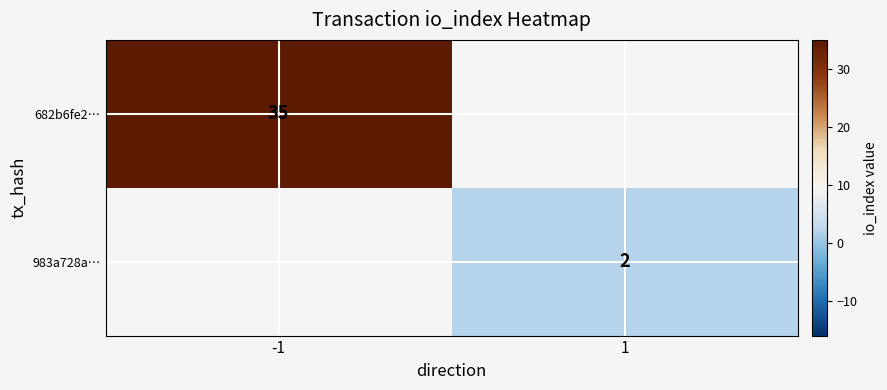

The 983a728a… series shows 2 at 1. True or false?

True